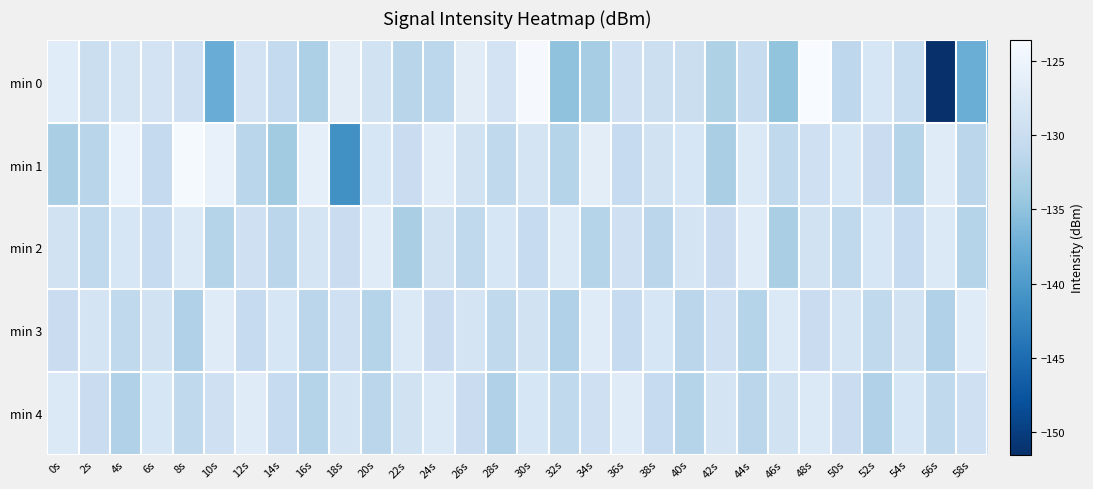

Between 42s and 48s, which is larger?

48s